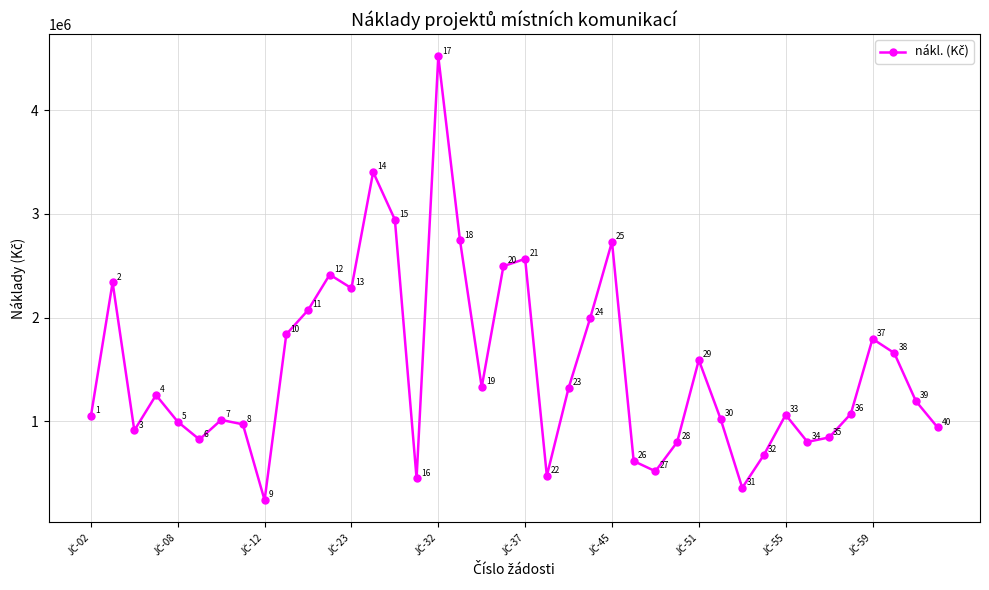

What is the average value?

1504188